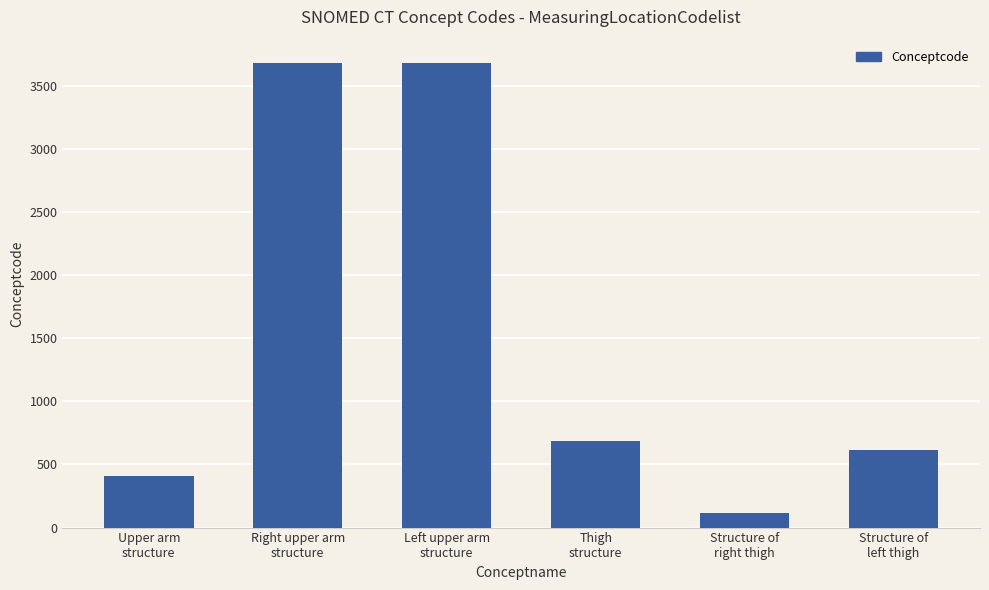

List the labels in order of value, largest first.

Right upper arm
structure, Left upper arm
structure, Thigh
structure, Structure of
left thigh, Upper arm
structure, Structure of
right thigh